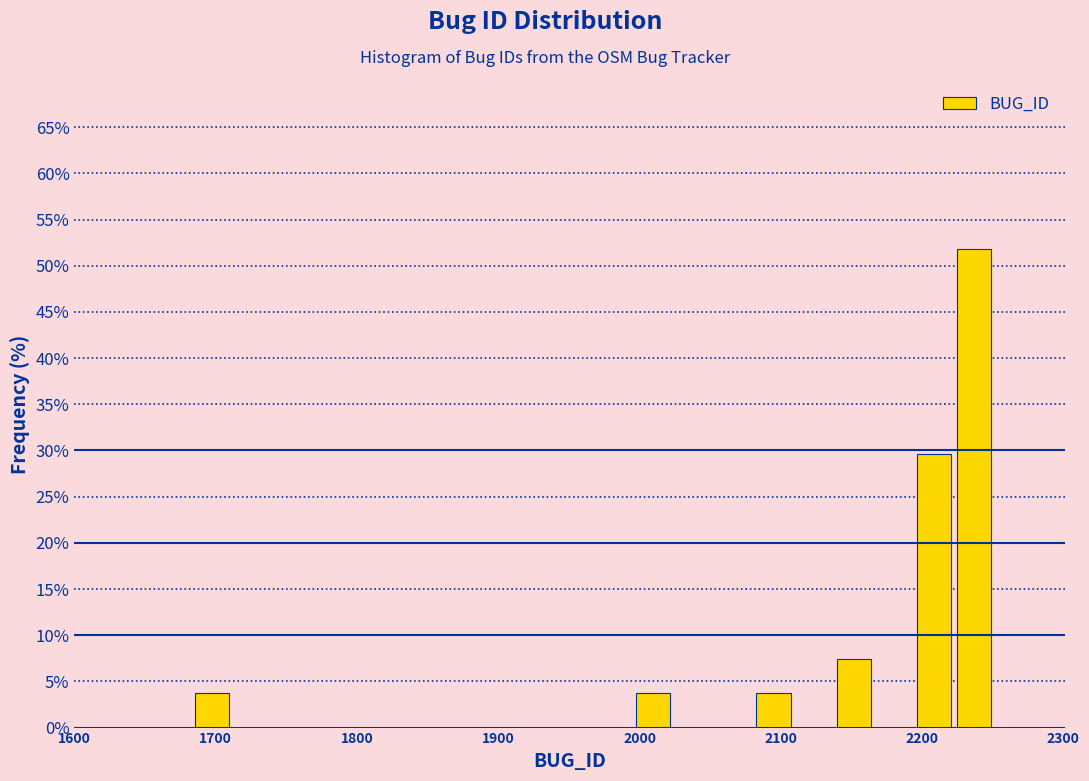

Read against the x-axis, roughly where is the centre of the tallest bar?

2240